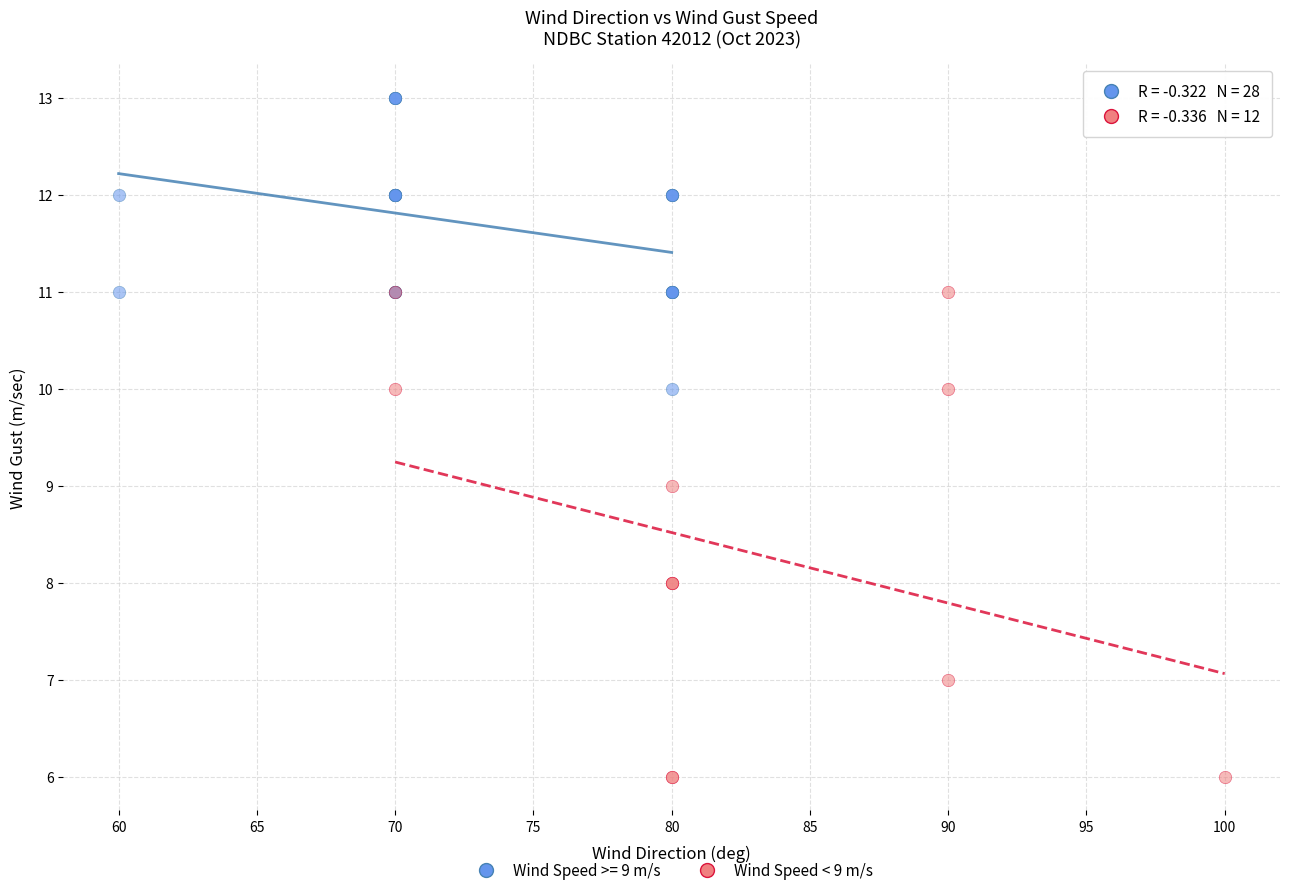

Which series reaches the minimum Y coordinate?

Wind Speed < 9 m/s